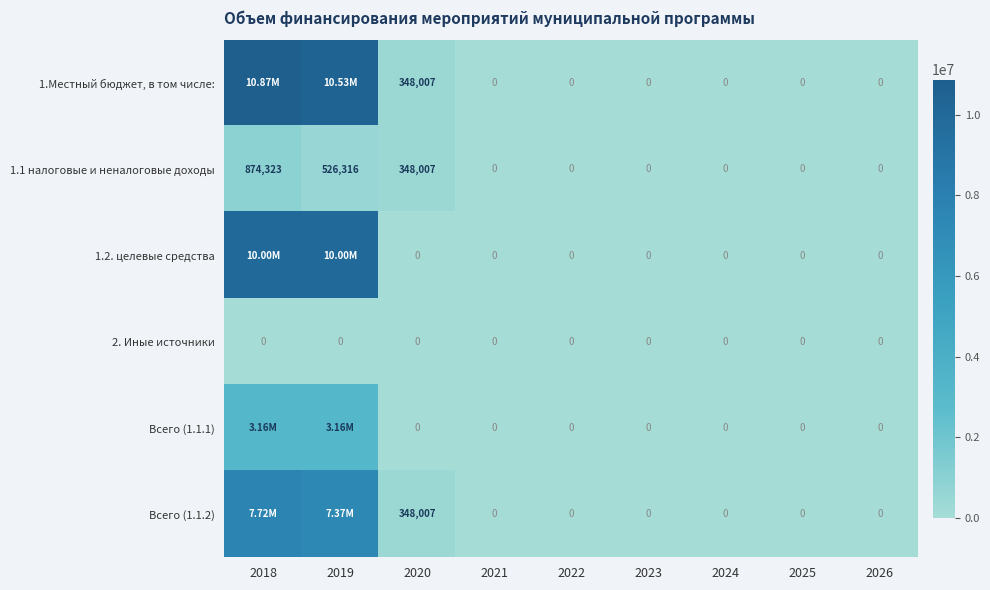

At which label does Всего (1.1.2) reach its peak?

2018